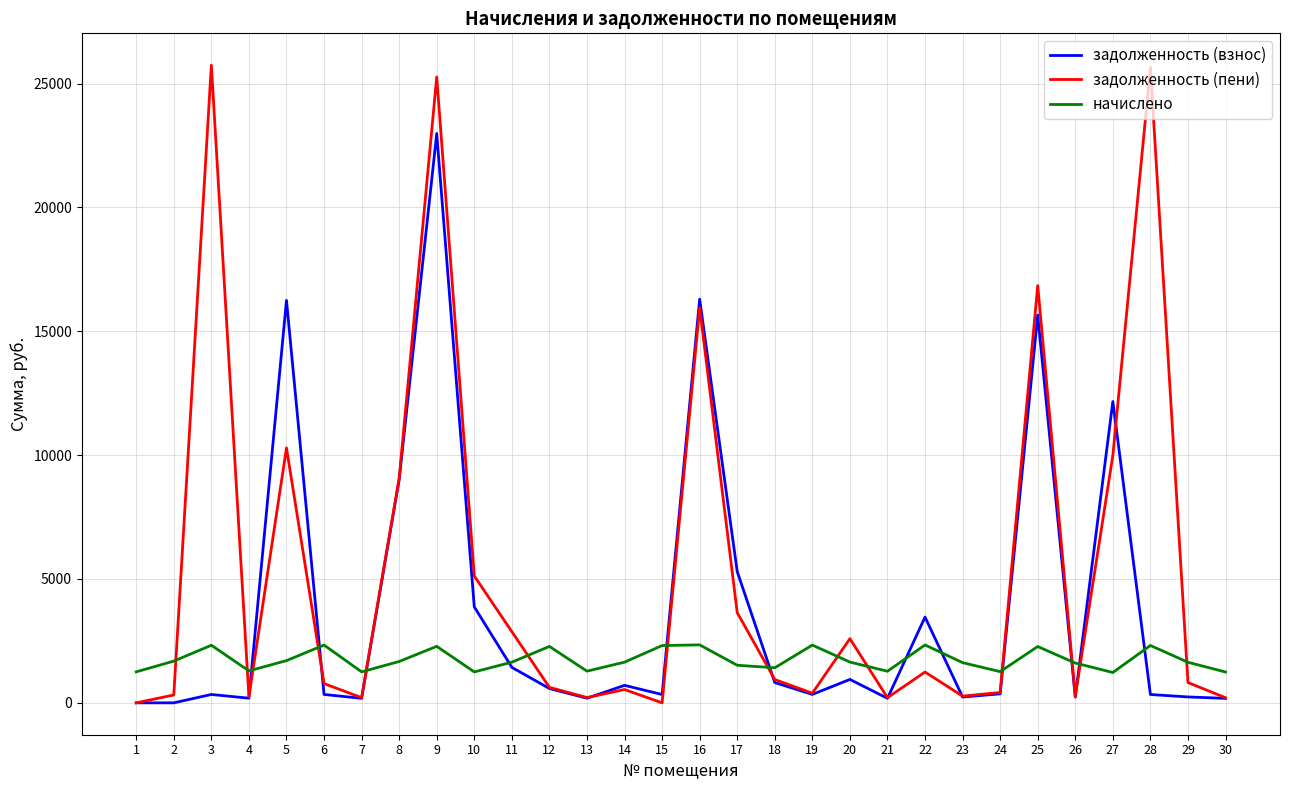

Which series has the largest range (max minus min)?

задолженность (пени)